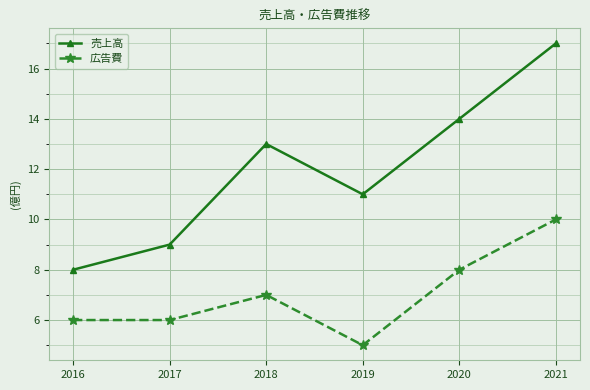

True or false: 売上高 and 広告費 intersect in this chart.

False